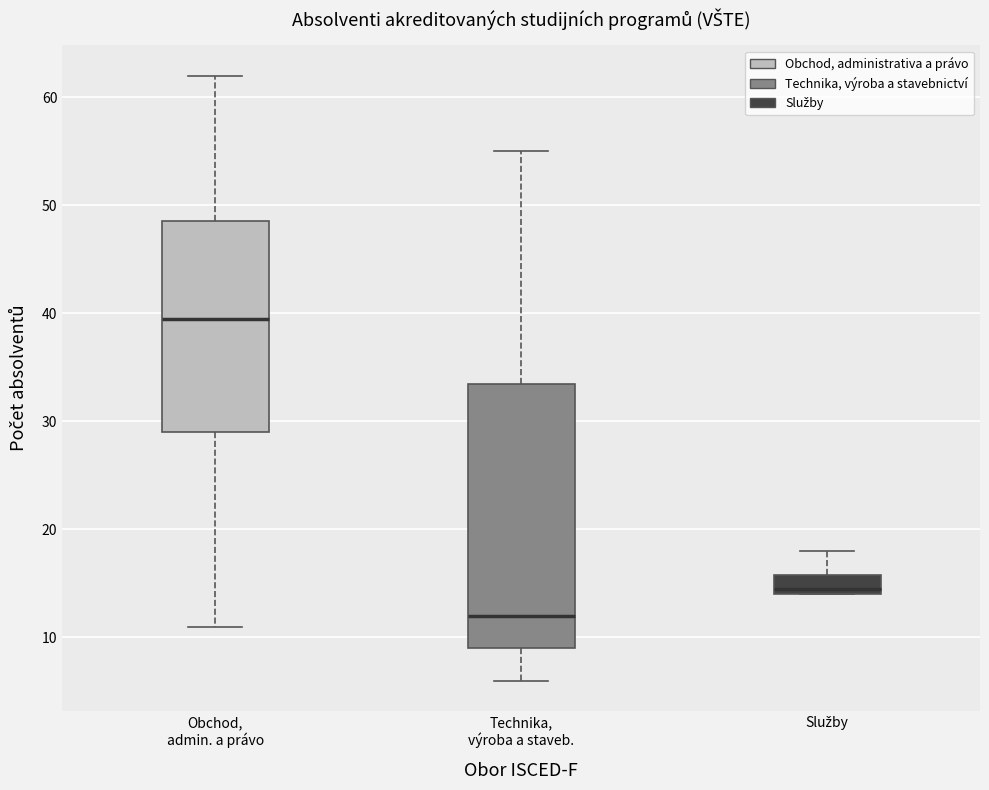

Reading left to right, read every box against the y-axis: the position of its median line, the range the box covers, and the ends of its whiskers. The values are not printed on the chart, so give them approximately, as read against the axis.

Obchod, admin. a právo: median 40, box 29 to 49, whiskers 11 to 62
Technika, výroba a staveb.: median 12, box 9 to 34, whiskers 6 to 55
Služby: median 15, box 14 to 16, whiskers 14 to 18